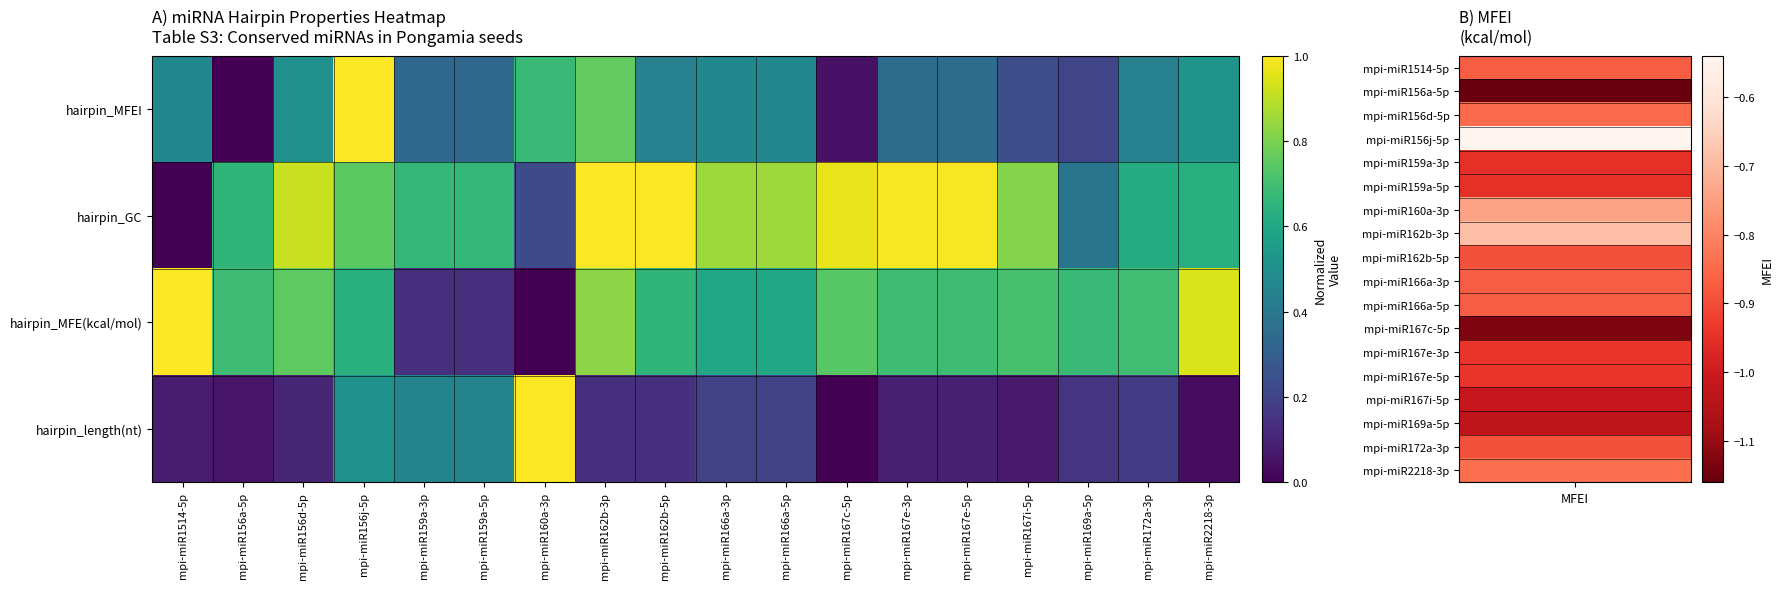

What is the spread (max minus min) of values at mpi-miR166a-3p?

0.7